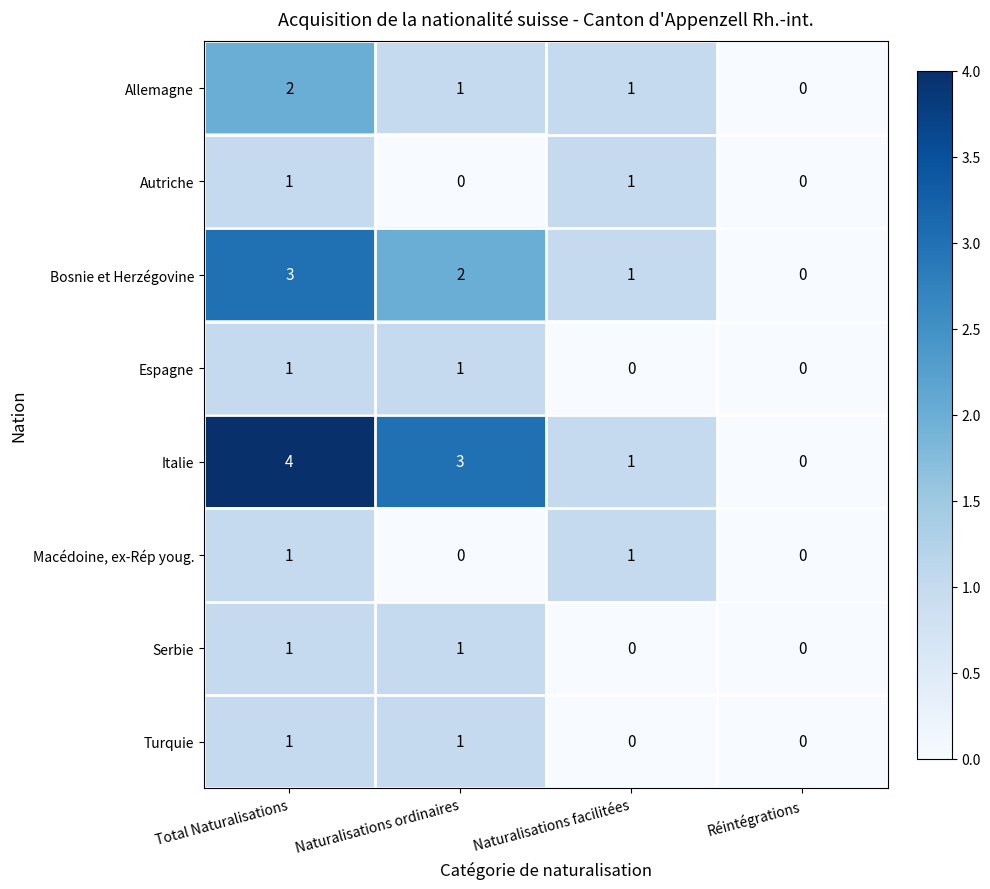

What is the sum of the Bosnie et Herzégovine values at Naturalisations ordinaires and Naturalisations facilitées?

3